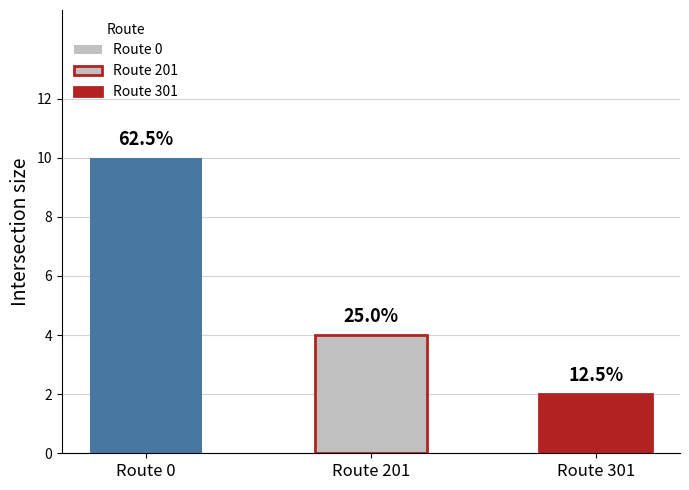

Where does the data first go above 4?

Route 0